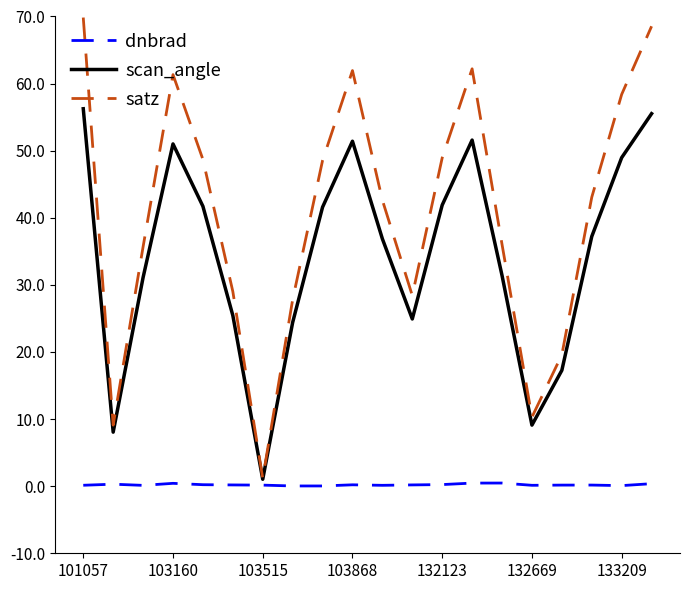

Which series has the widest spread of values?

satz